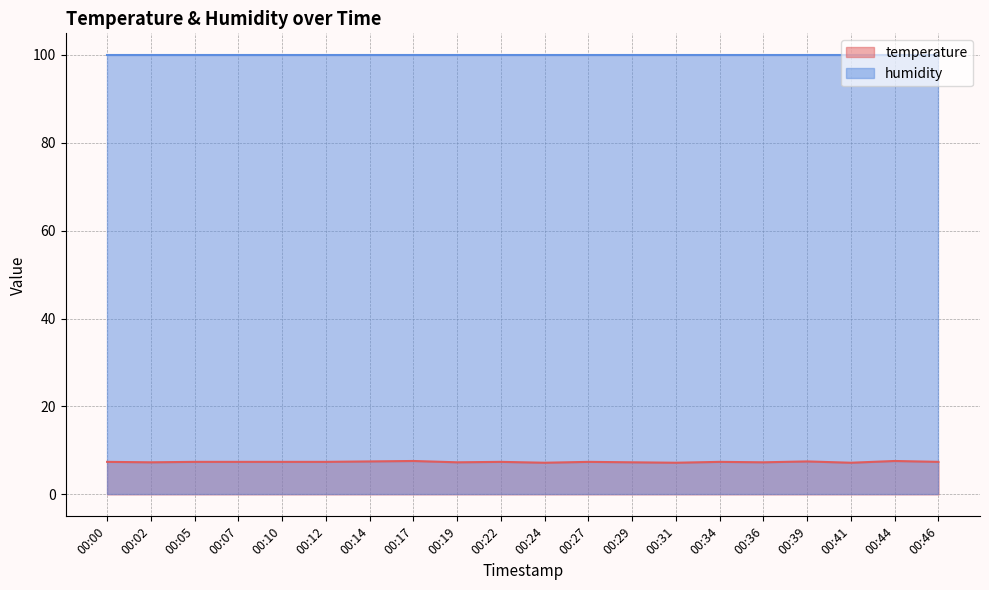

What is the value of the 14th point from the left?

7.2